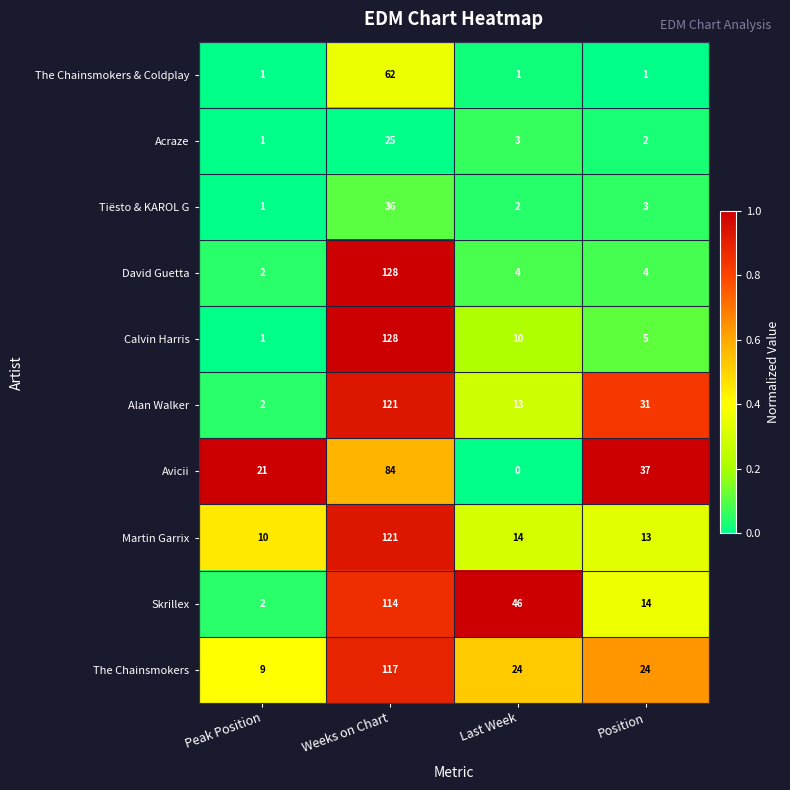

What is the spread (max minus min) of values at Last Week?

46